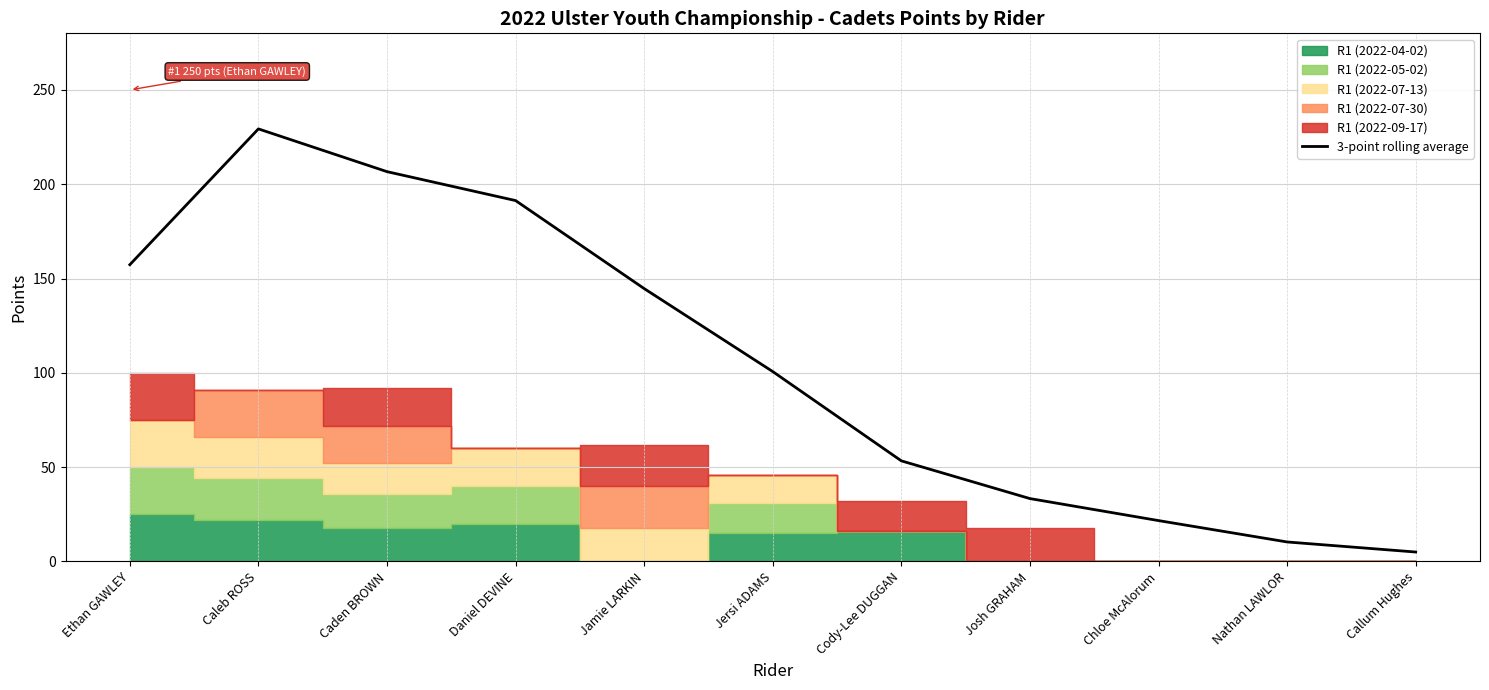

Which category has the lowest value across all series?

Callum Hughes